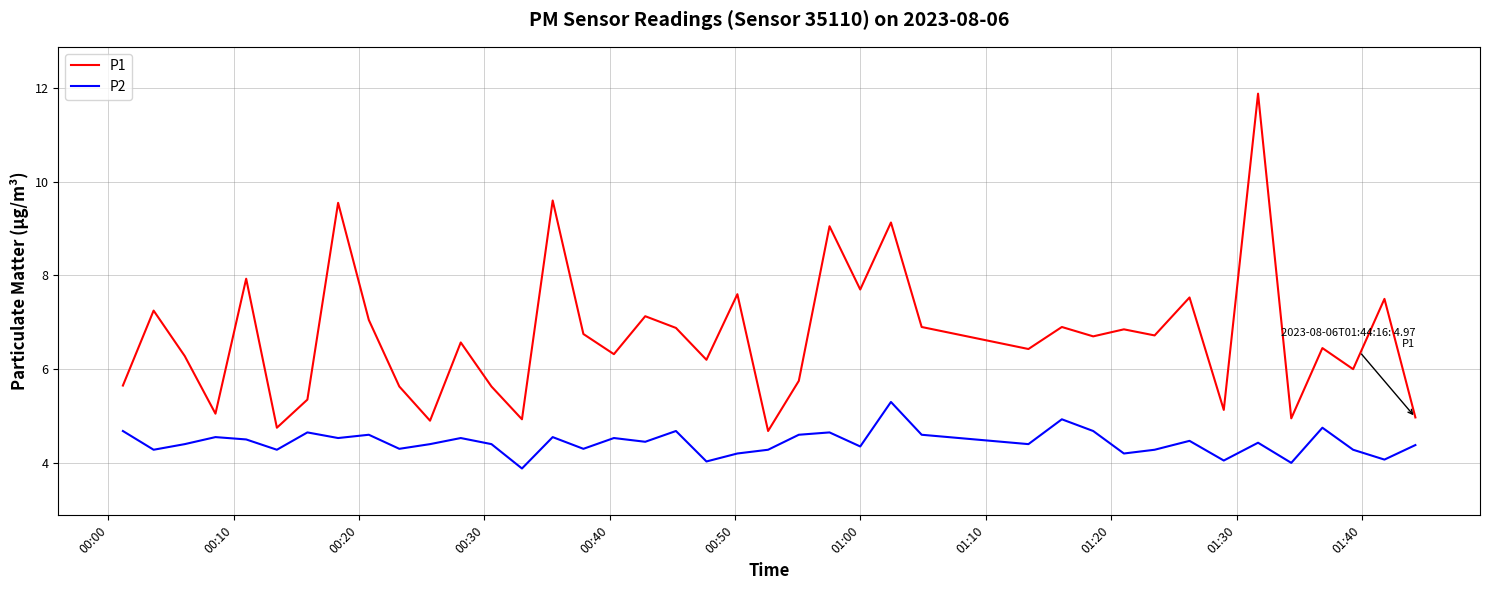

Which series has the largest range (max minus min)?

P1